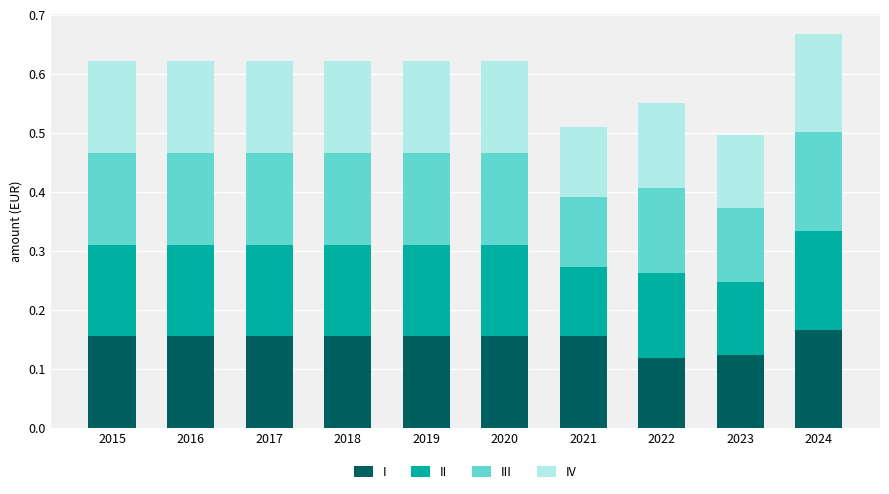

Does the chart contain any negative values?

No